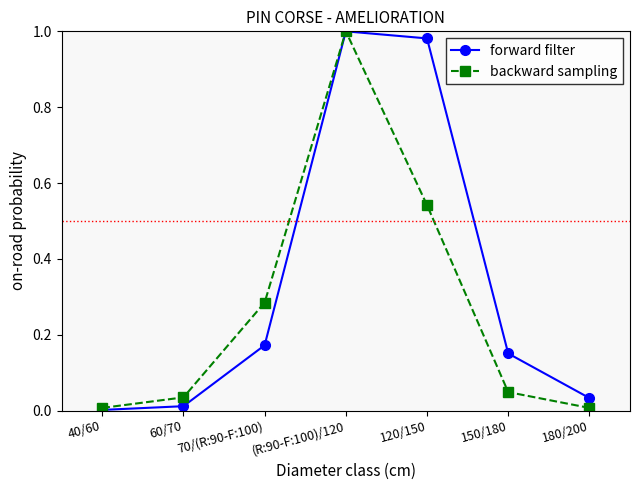

What position from the right is 40/60?

7